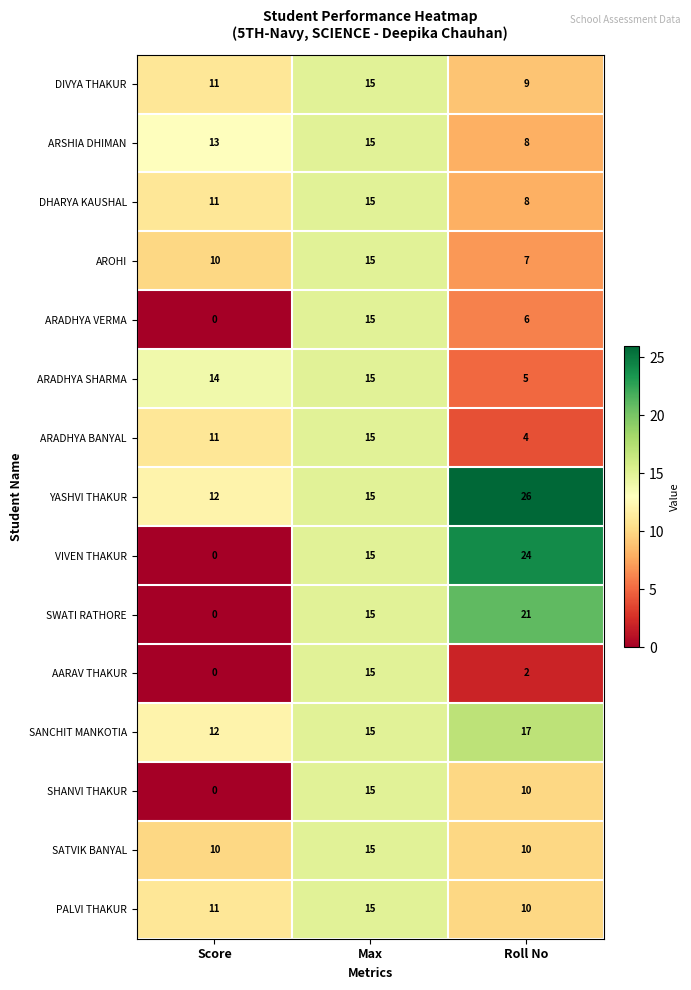

How many series are shown in this chart?

15